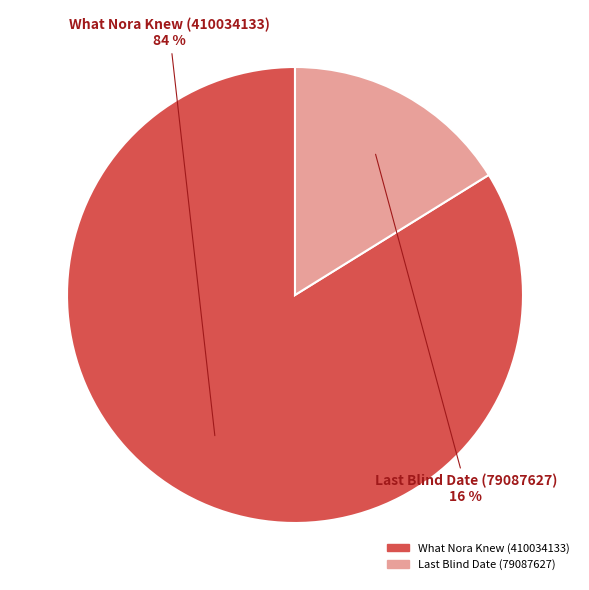

To the nearest percent, what percentage of the pie is What Nora Knew (410034133)?

84%